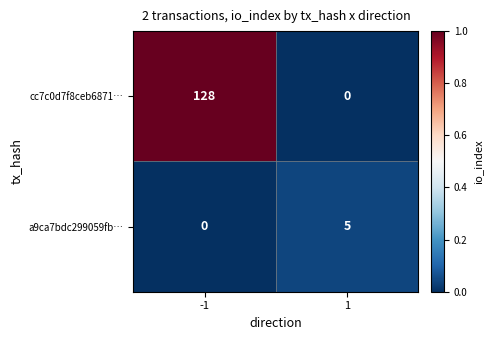

Rank the series at -1 from highest to lowest value.

cc7c0d7f8ceb6871…, a9ca7bdc299059fb…